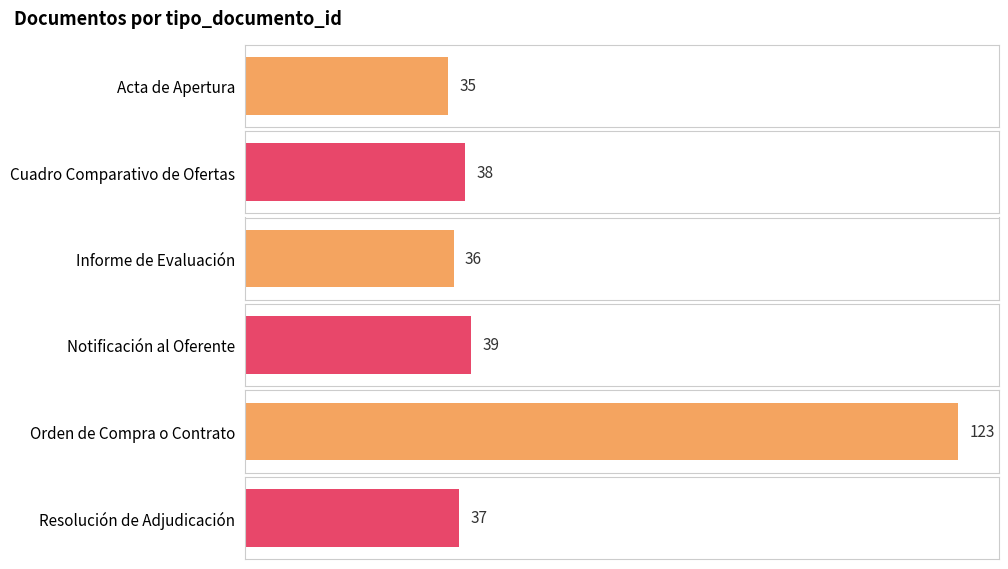

True or false: the data shows 210 at Orden de Compra o Contrato.

False